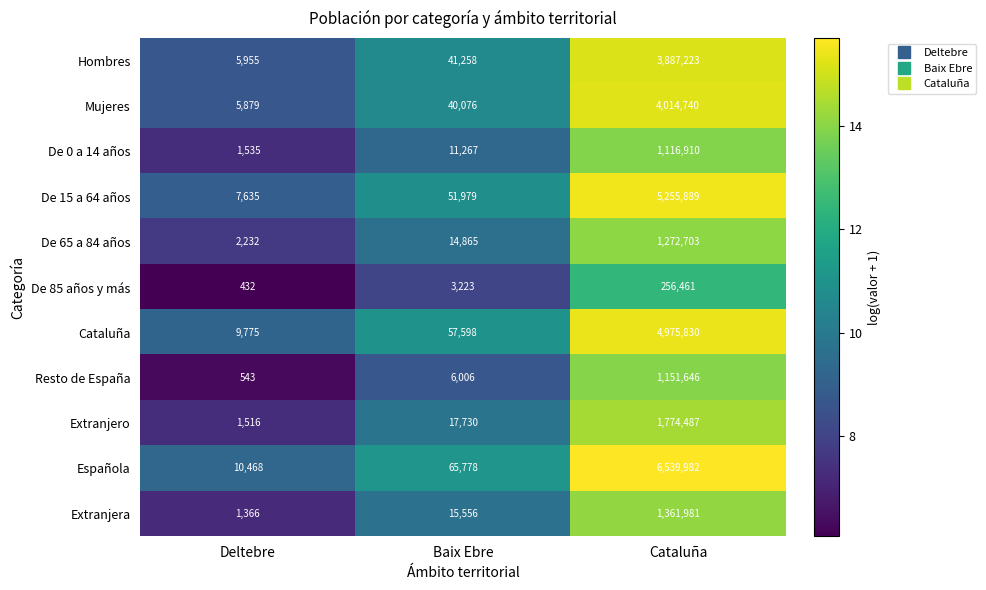

List the series in order of their peak value, highest first.

Española, De 15 a 64 años, Cataluña, Mujeres, Hombres, Extranjero, Extranjera, De 65 a 84 años, Resto de España, De 0 a 14 años, De 85 años y más